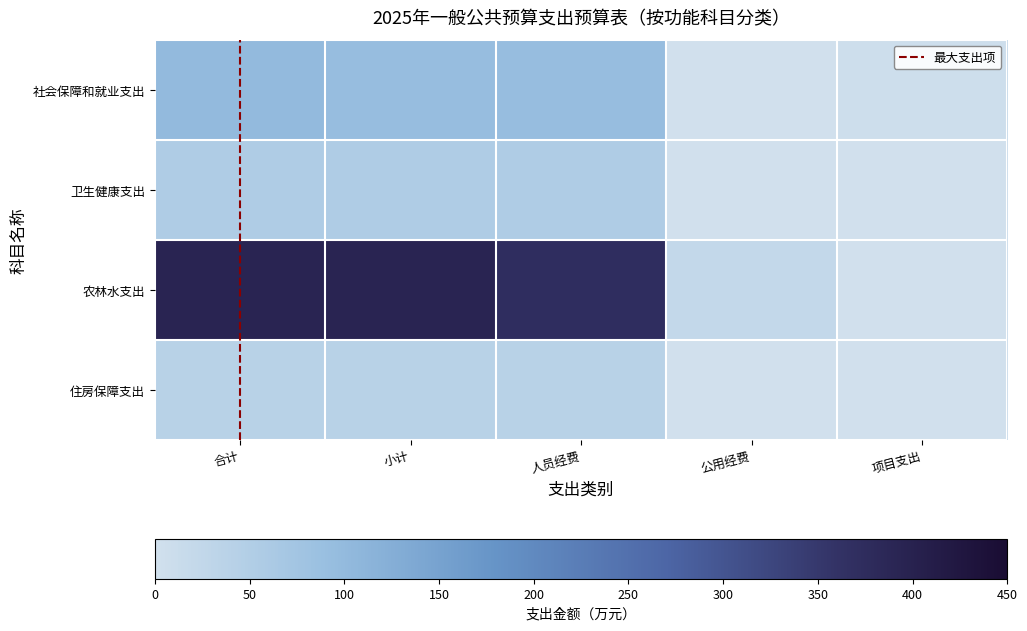

True or false: 社会保障和就业支出 has a value of 149.8 at 合计.

False